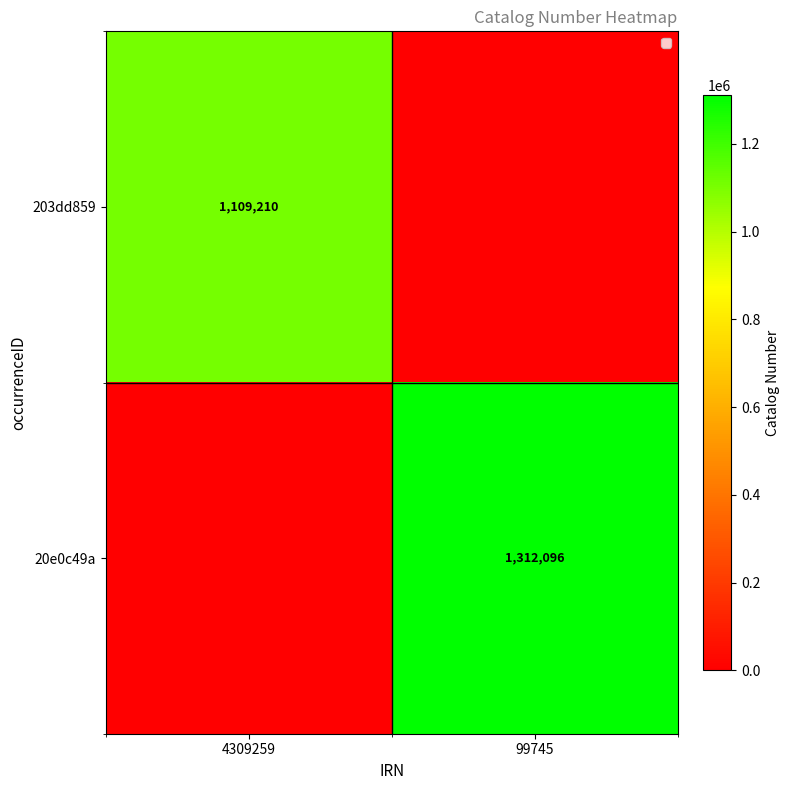

True or false: 20e0c49a has a value of 1312096 at 99745.

True